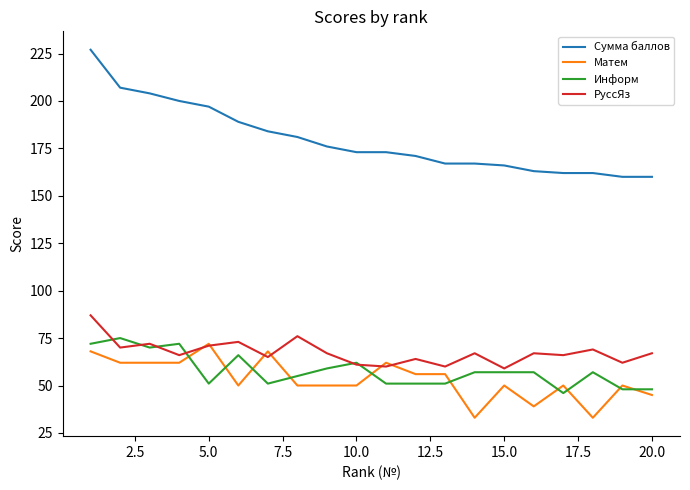

True or false: Информ and Сумма баллов cross at least once.

False